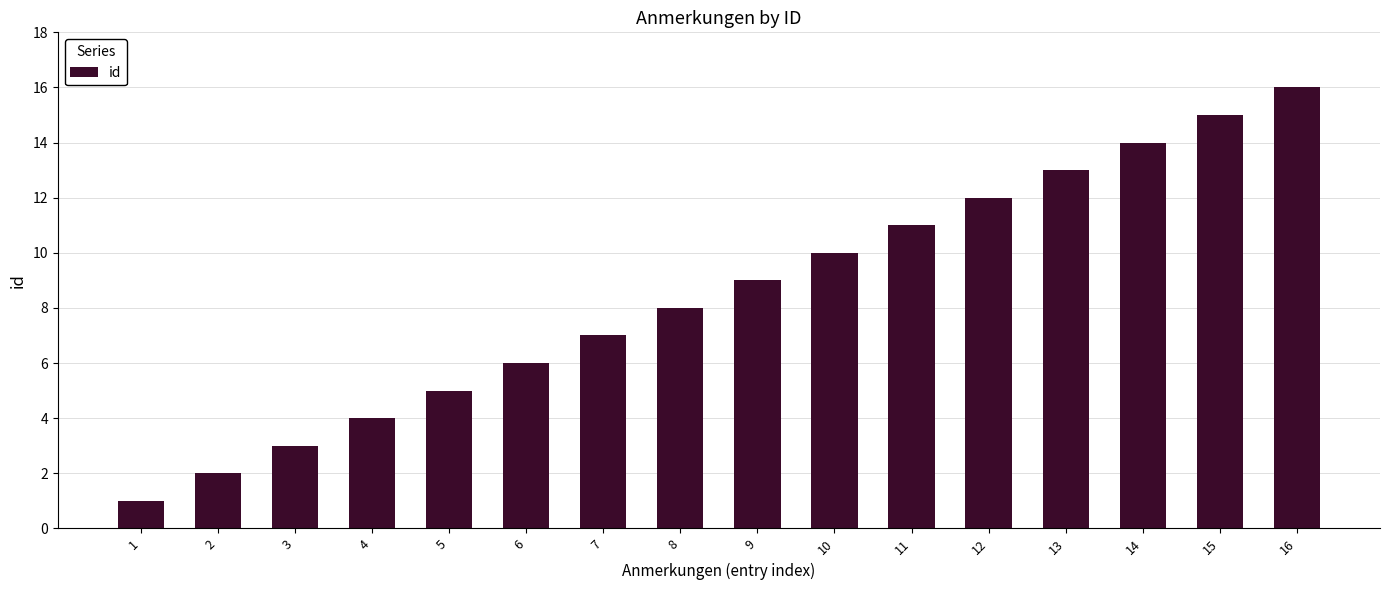

Reading left to right, transcribe all the data shown in this chart.

1=1	2=2	3=3	4=4	5=5	6=6	7=7	8=8	9=9	10=10	11=11	12=12	13=13	14=14	15=15	16=16